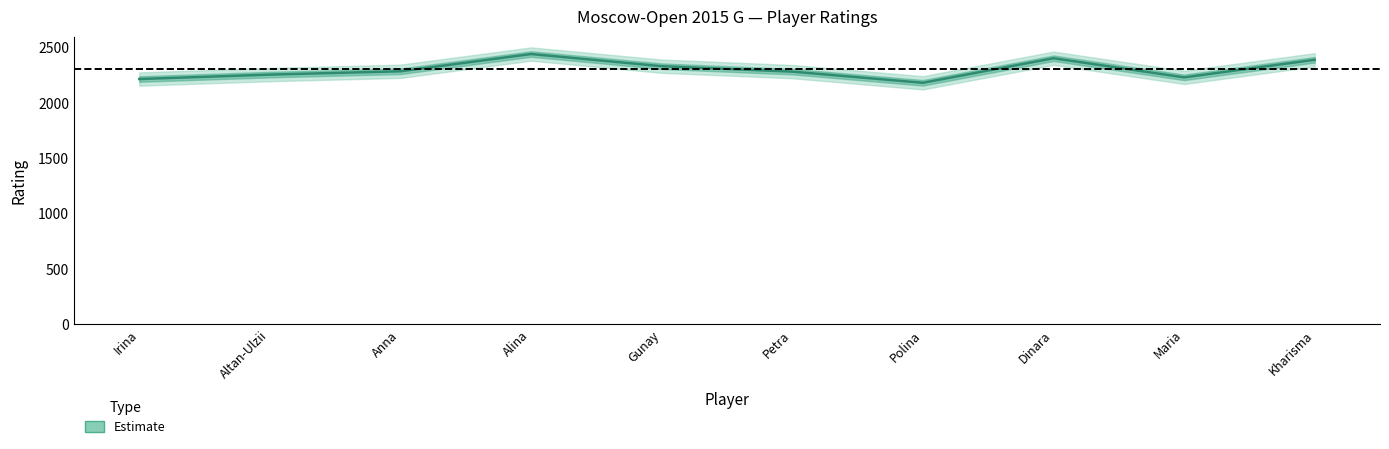

How many points are higher than both their immediate neighbors (excluding endpoints)?

2